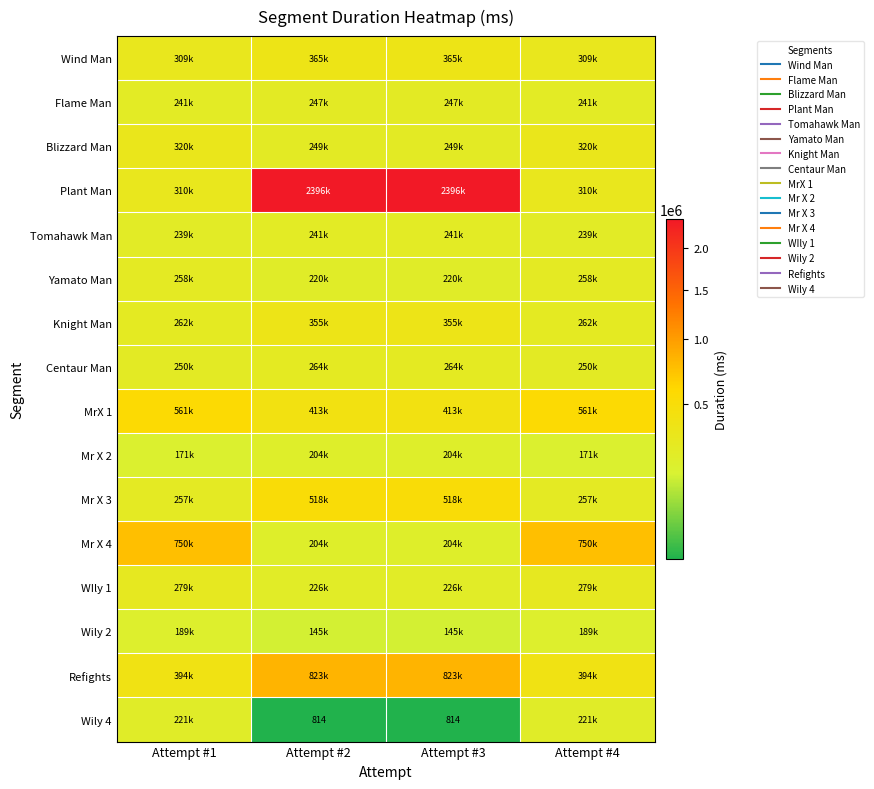

Rank the series at Attempt #3 from highest to lowest value.

Plant Man, Refights, Mr X 3, MrX 1, Wind Man, Knight Man, Centaur Man, Blizzard Man, Flame Man, Tomahawk Man, WIly 1, Yamato Man, Mr X 2, Mr X 4, Wily 2, Wily 4